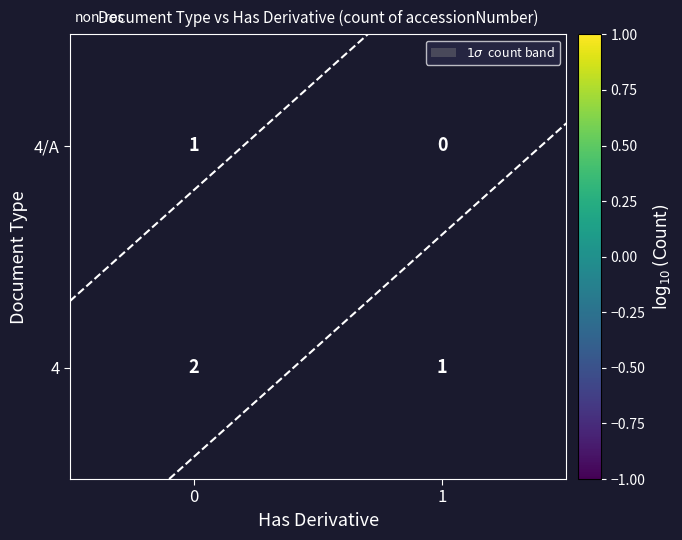

Is it true that 4 equals 0.0 at 1?

True